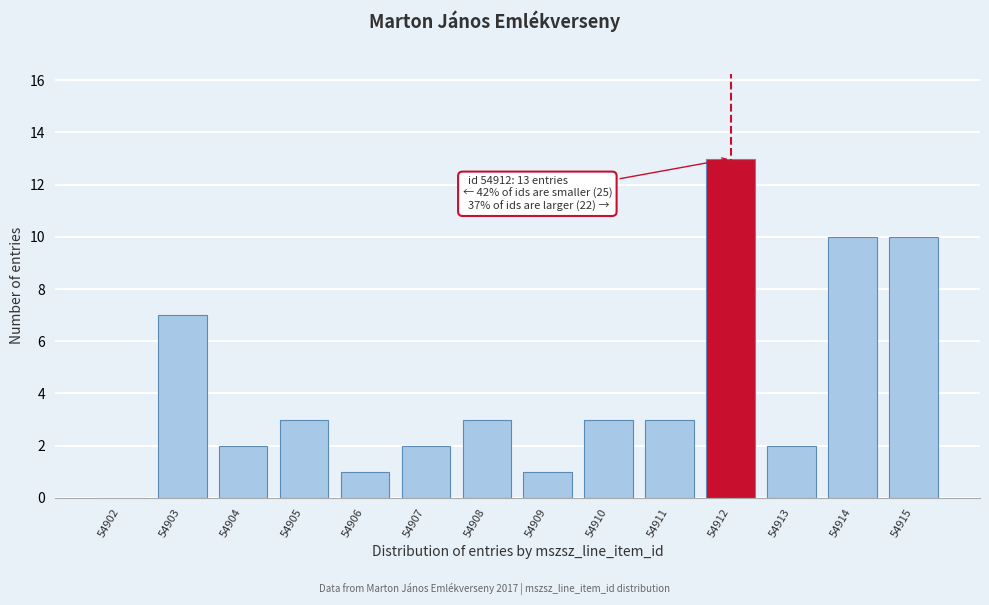

Reading right to left, transcribe all the data shown in this chart.

54915=10	54914=10	54913=2	54912=13	54911=3	54910=3	54909=1	54908=3	54907=2	54906=1	54905=3	54904=2	54903=7	54902=0